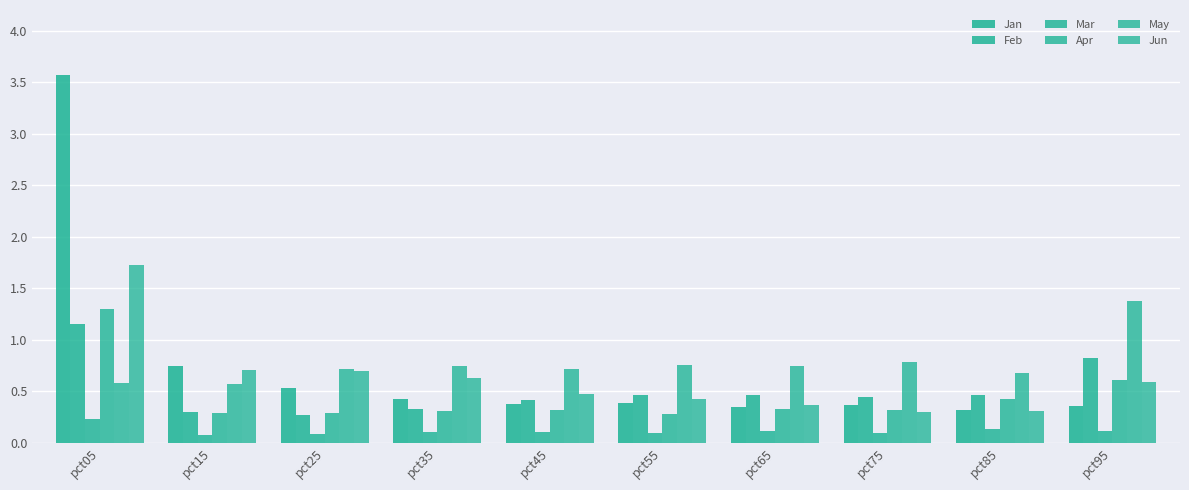

How many distinct data groups are displayed?

6